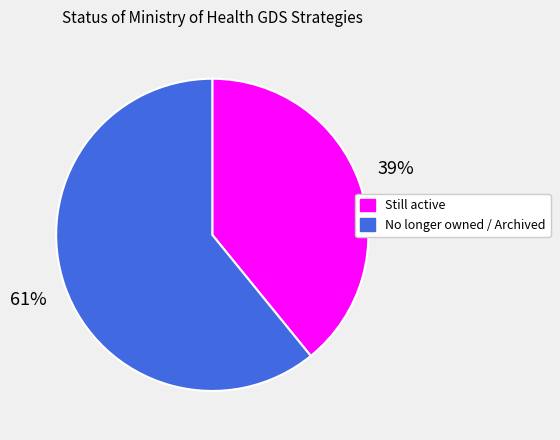

True or false: Still active accounts for 39% of the total.

True